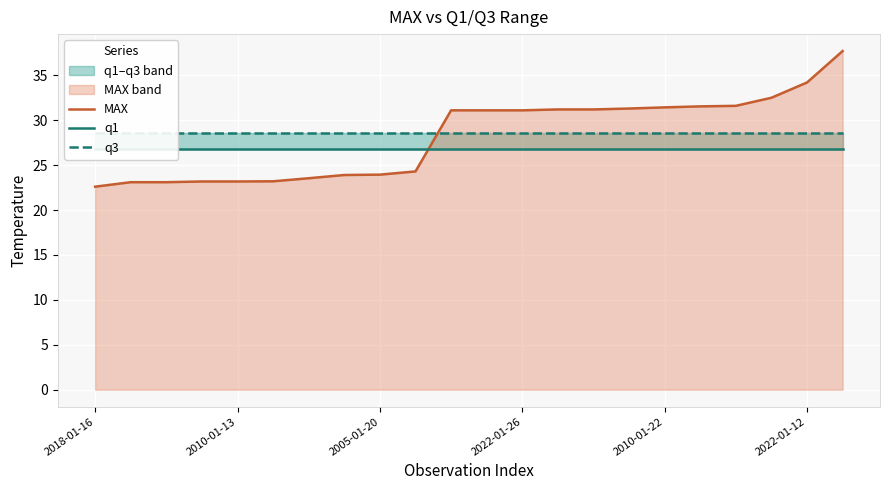

At which category is the sum across all series the highest?

21